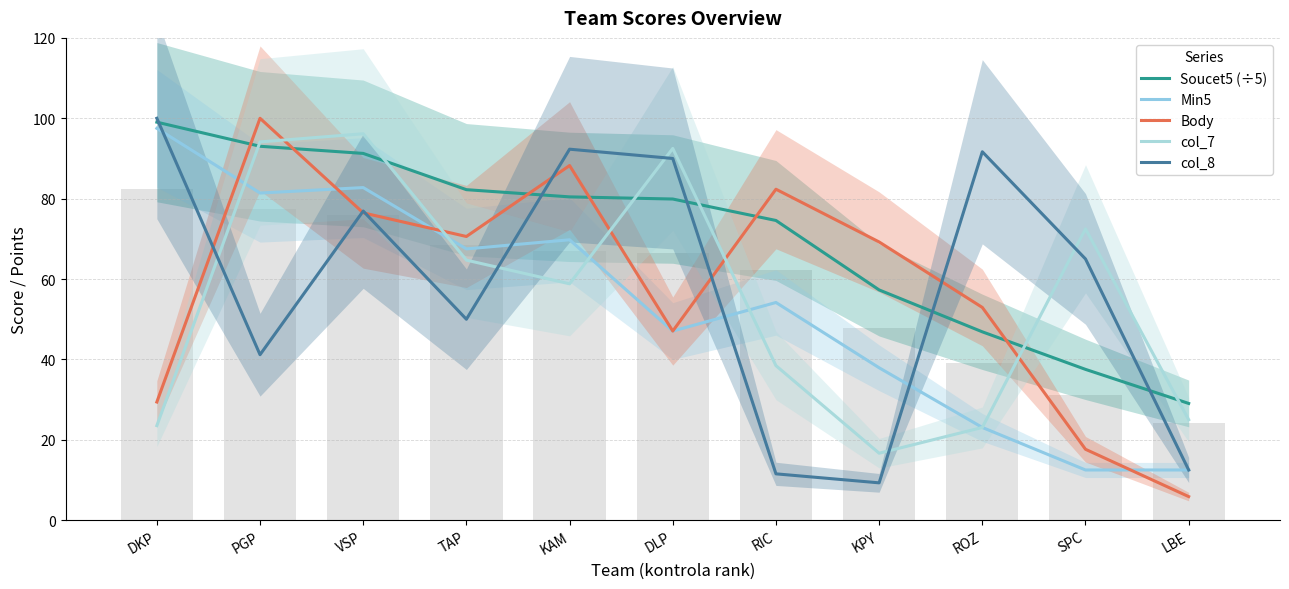

What is the difference between the second highest and second lowest values in the Body series?

70.6